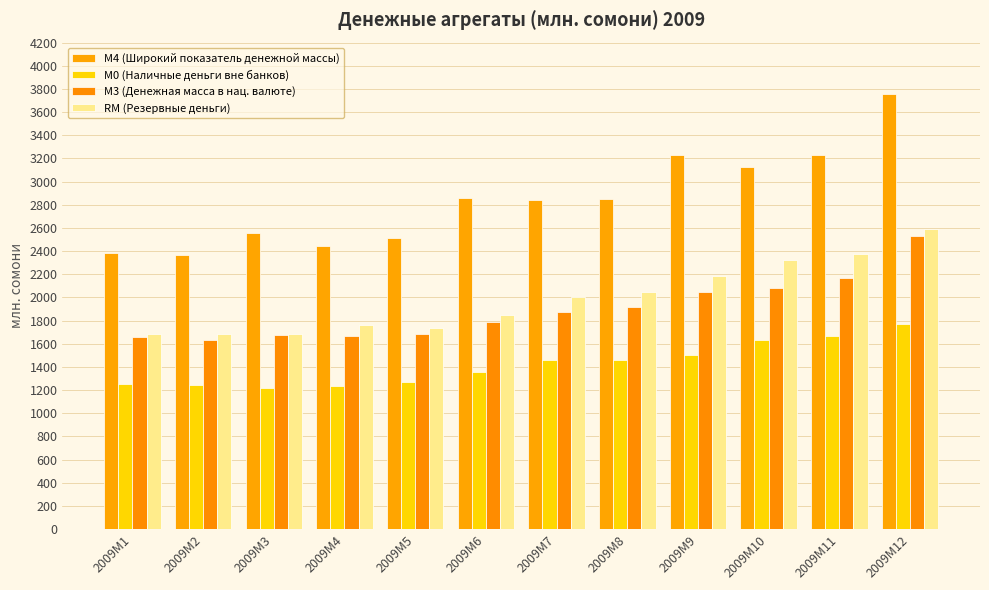

The М0 (Наличные деньги вне банков) series shows 1750.3 at 2009M5. True or false?

False